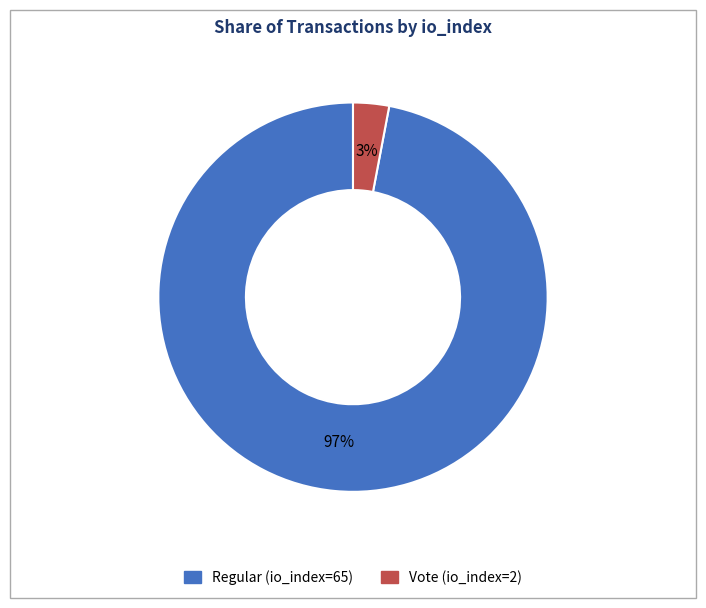

Rank the categories by value from lowest to highest.

Vote (io_index=2), Regular (io_index=65)